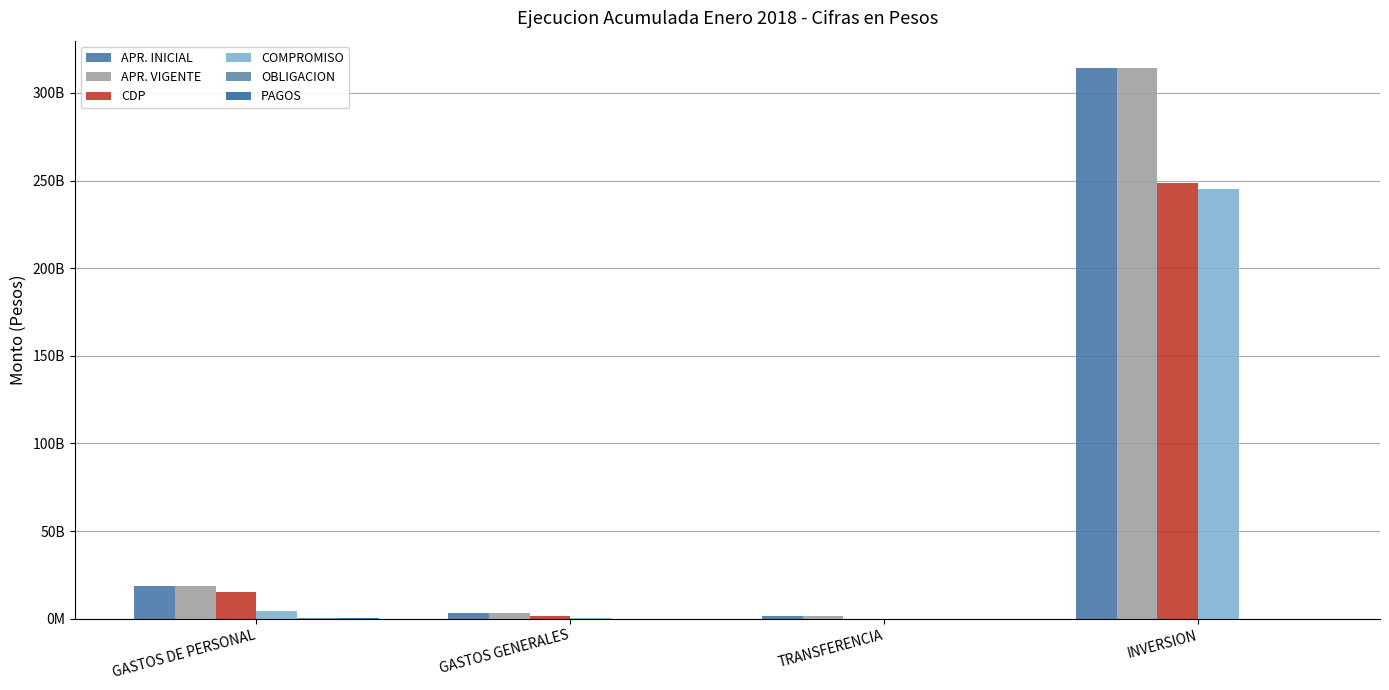

Which category has the highest value across all series?

INVERSION